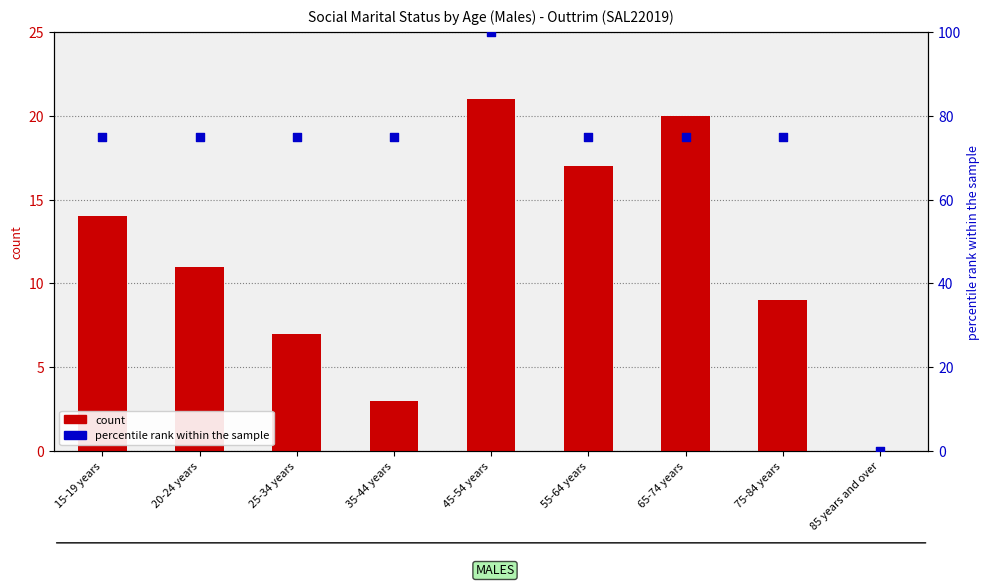

Which series contains the lowest Y value?

count